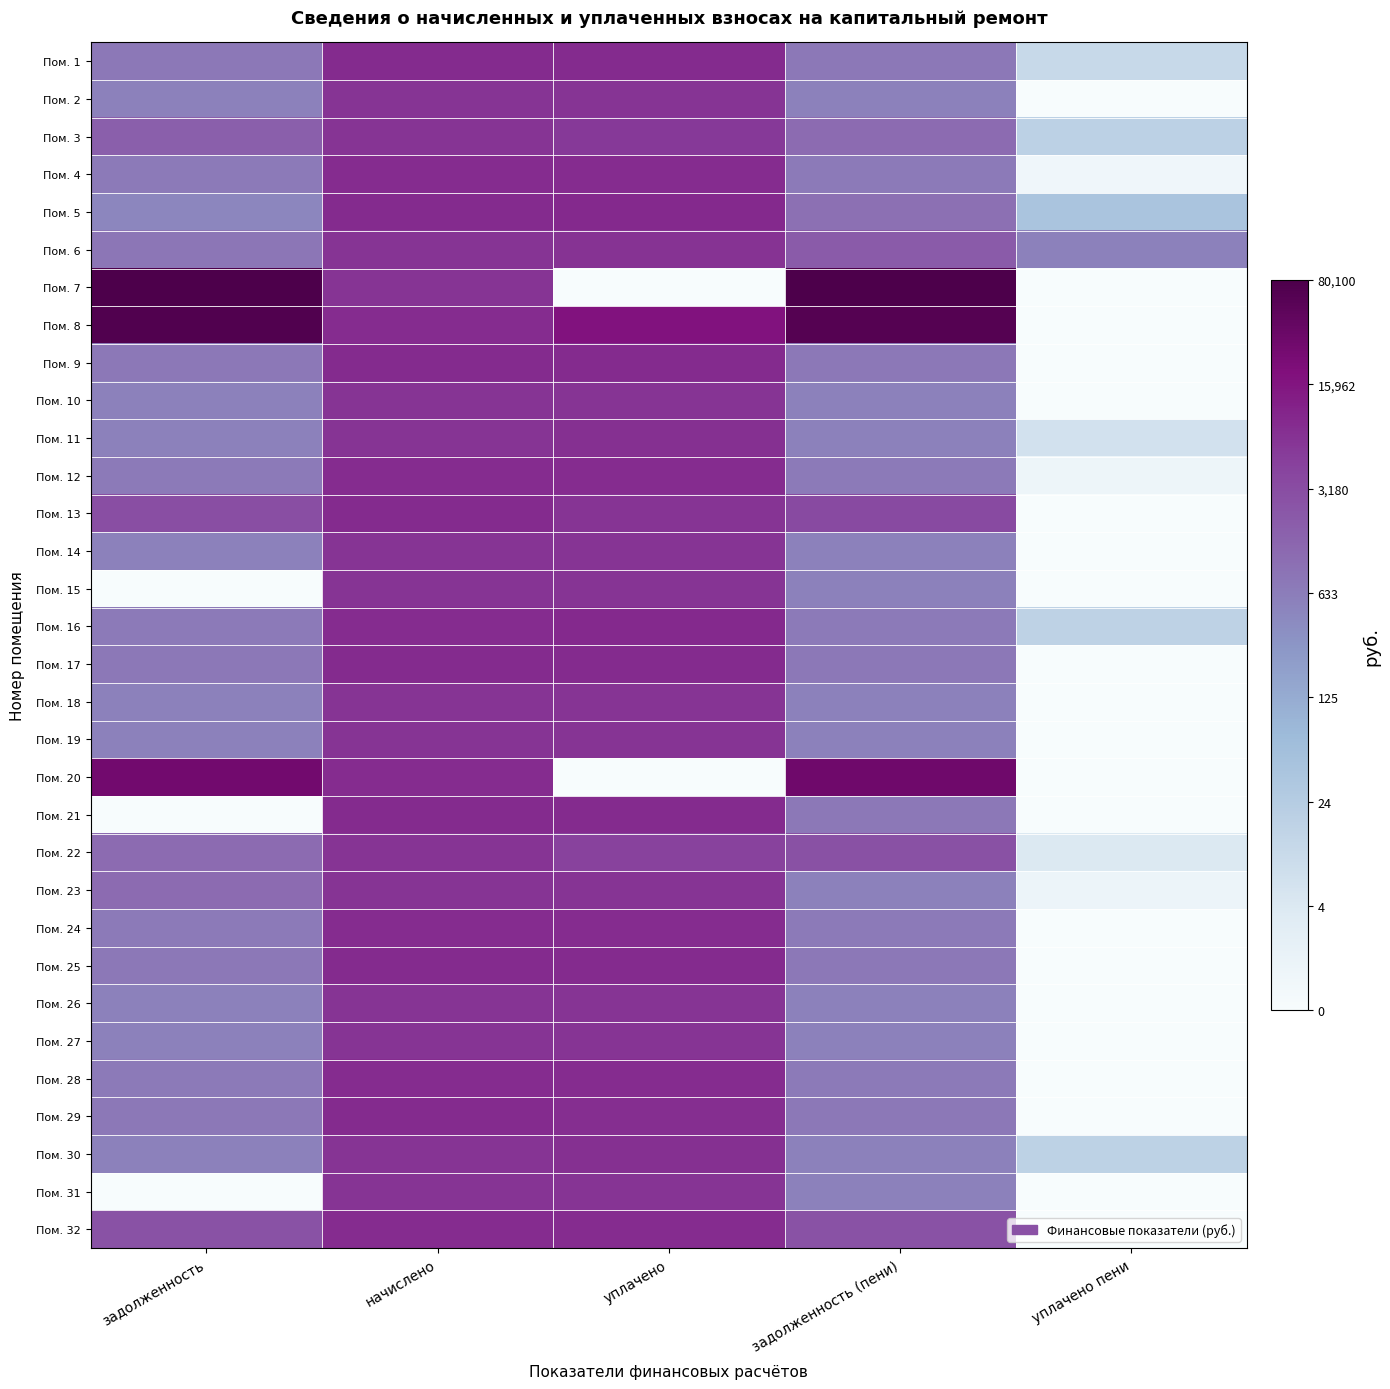

Which series has the largest total across all categories?

Пом. 8